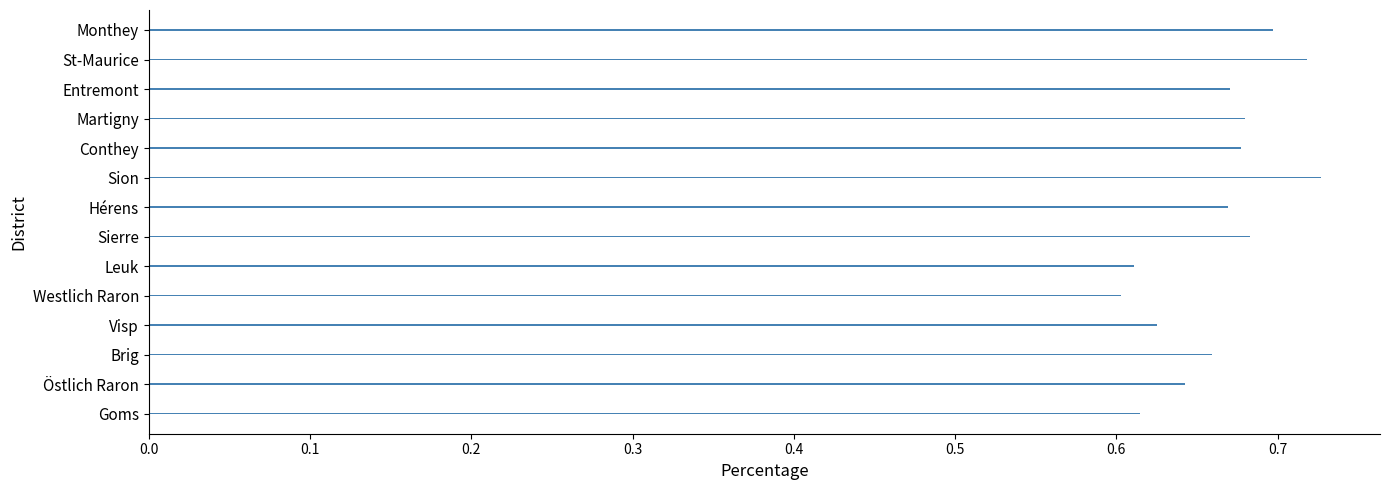

The chart shows a value of 0.7 at Hérens. True or false?

True